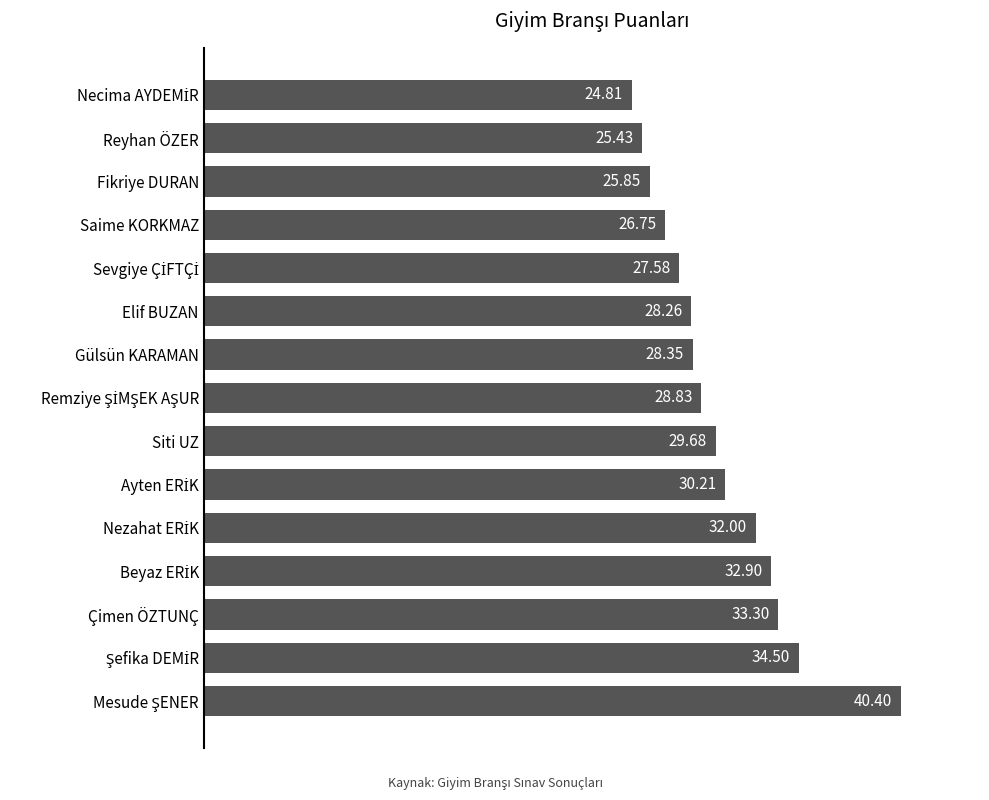

What is the difference between the maximum and minimum values?

15.6